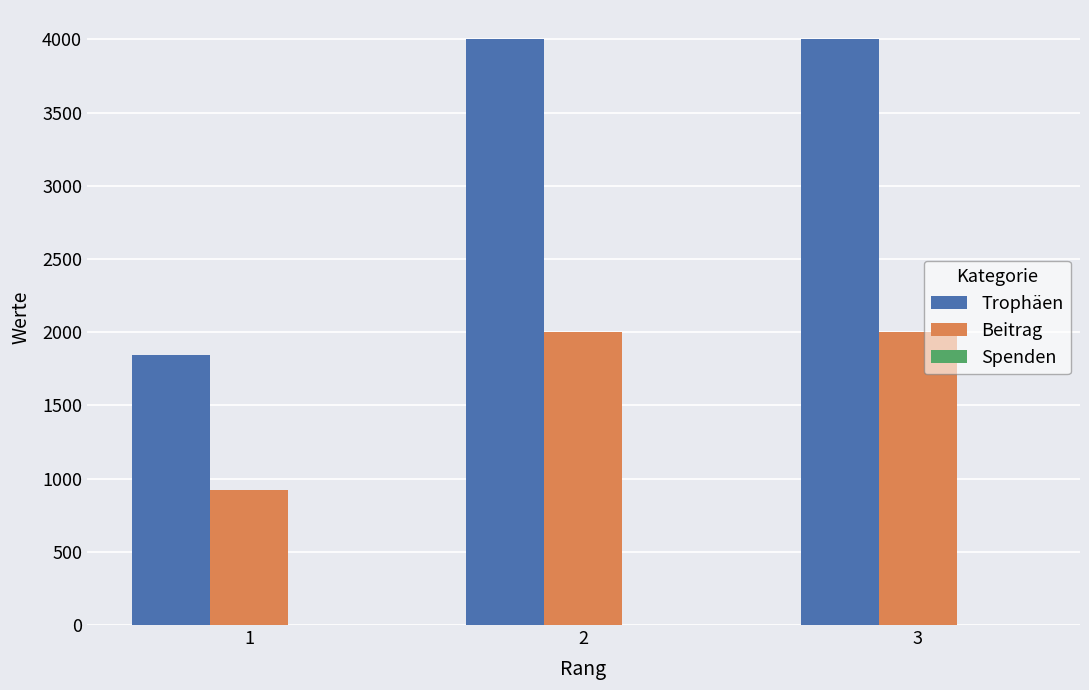

What is the approximate value of Beitrag at 3, to the nearest 50?

2000